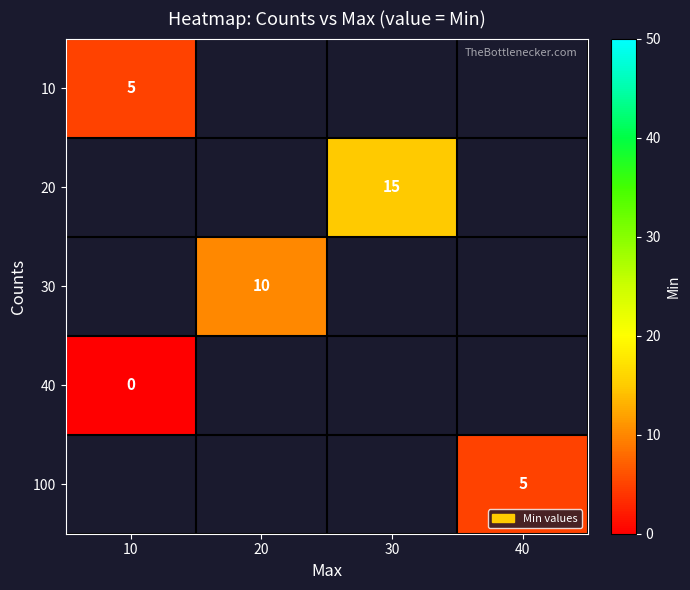

Is it true that 30 equals 10 at 20?

True